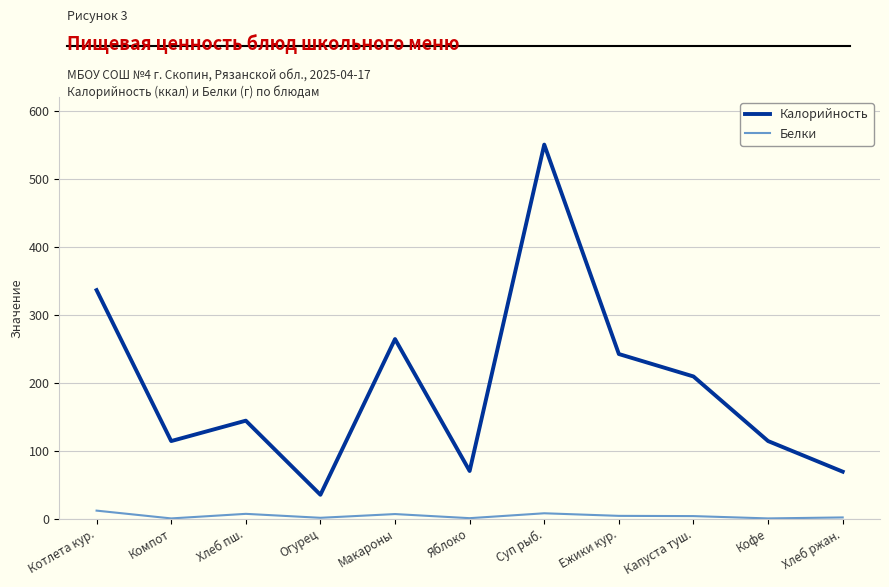

Between Огурец and Кофе, which series saw the biggest shift?

Калорийность